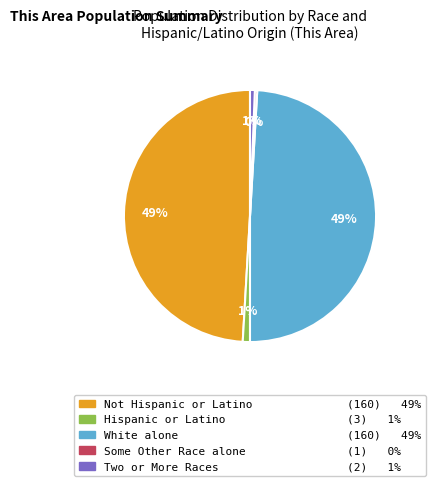

Is the sum of Hispanic or Latino (3) 1% and Some Other Race alone (1) 0% greater than half?

No